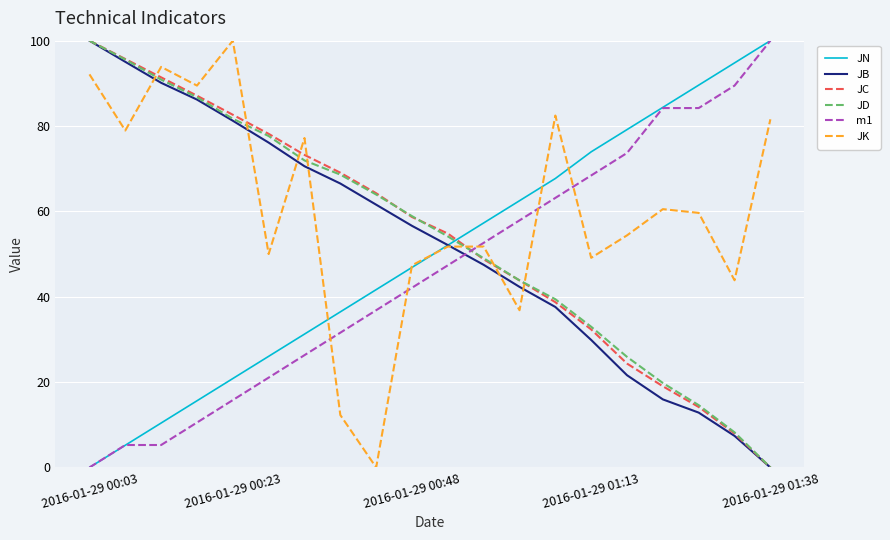

True or false: m1 and JD intersect in this chart.

True